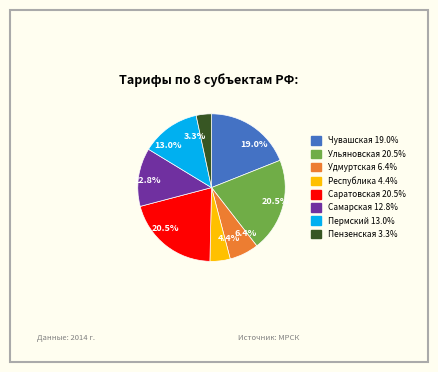

Does any single category account for the majority?

No